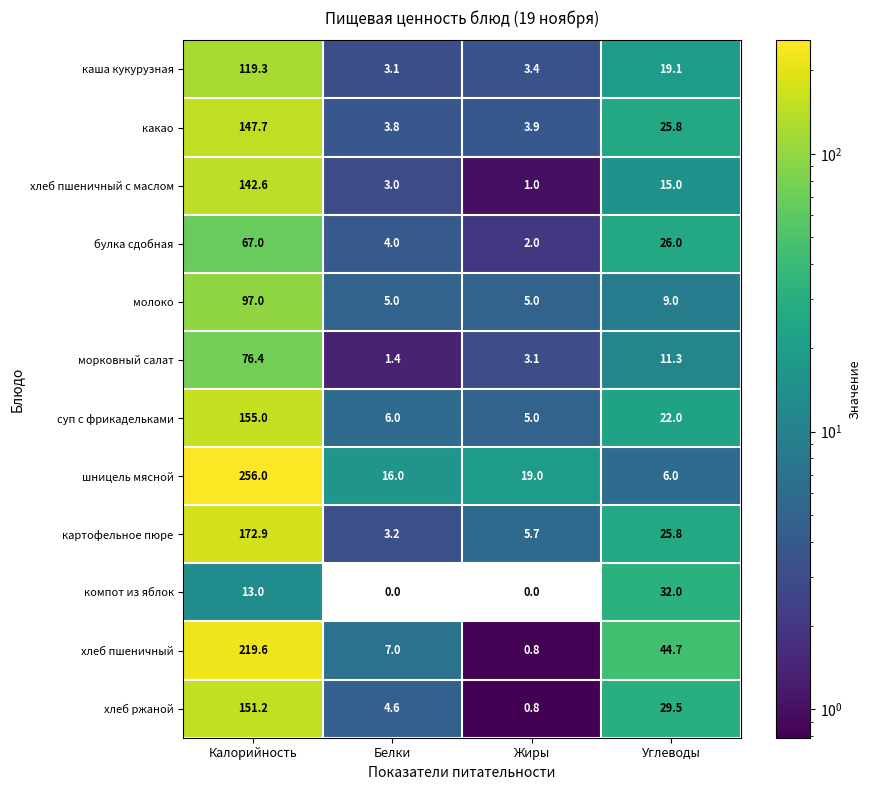

What is the spread (max minus min) of values at Калорийность?

243.0